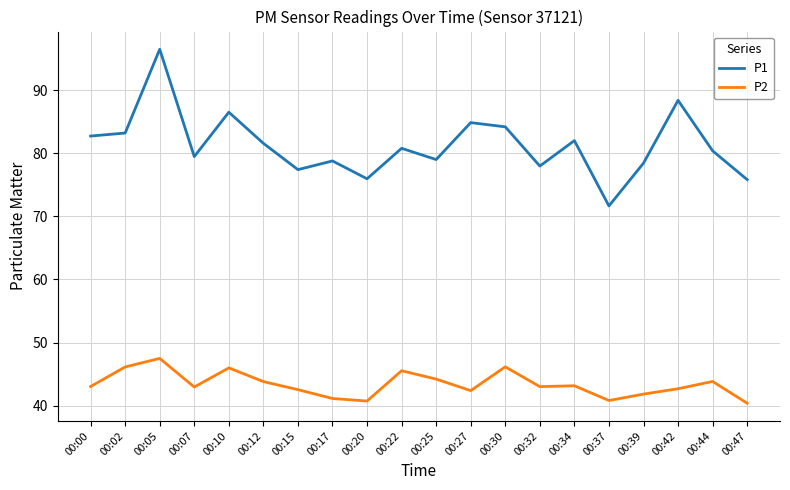

What is the difference between the P2 values at 00:02 and 00:34?

3.0